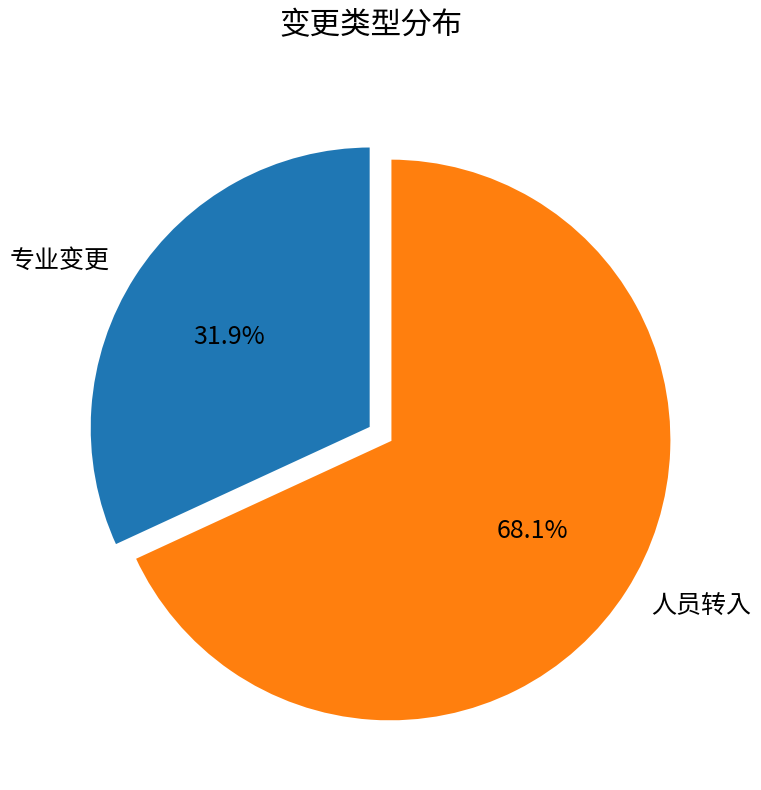

What percentage is the 人员转入 slice, to the nearest percent?

68%